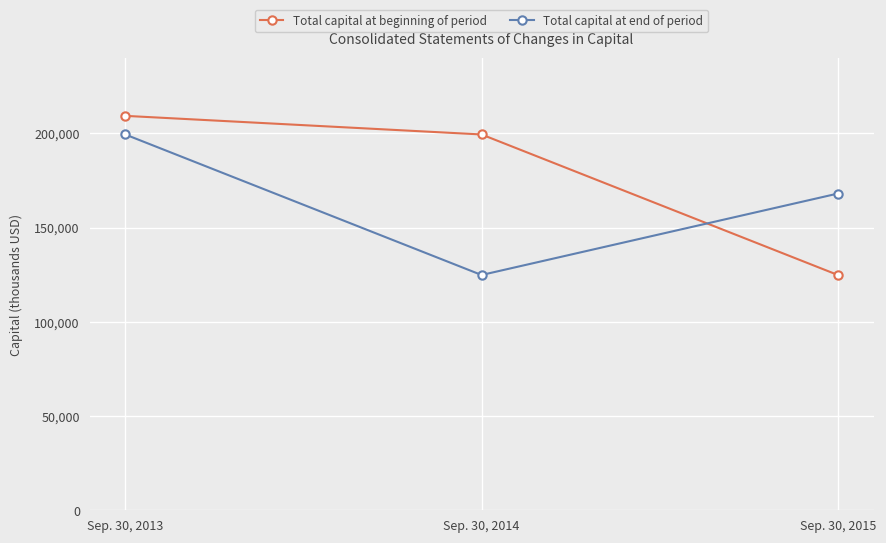

What is the smallest value displayed?

124827